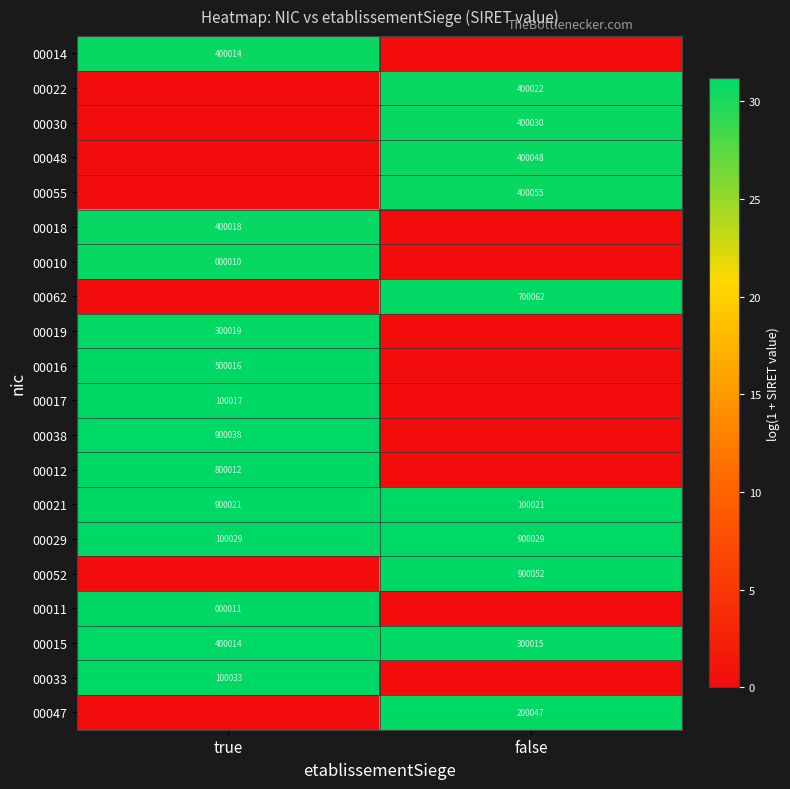

The value of 00047 at false is 45.4. True or false?

False